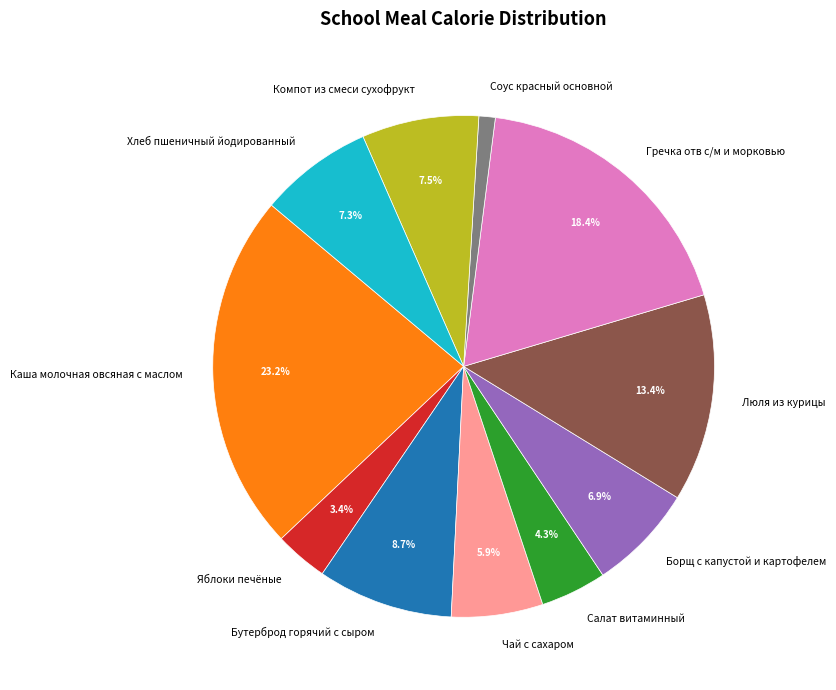

True or false: Бутерброд горячий с сыром accounts for 9% of the total.

True